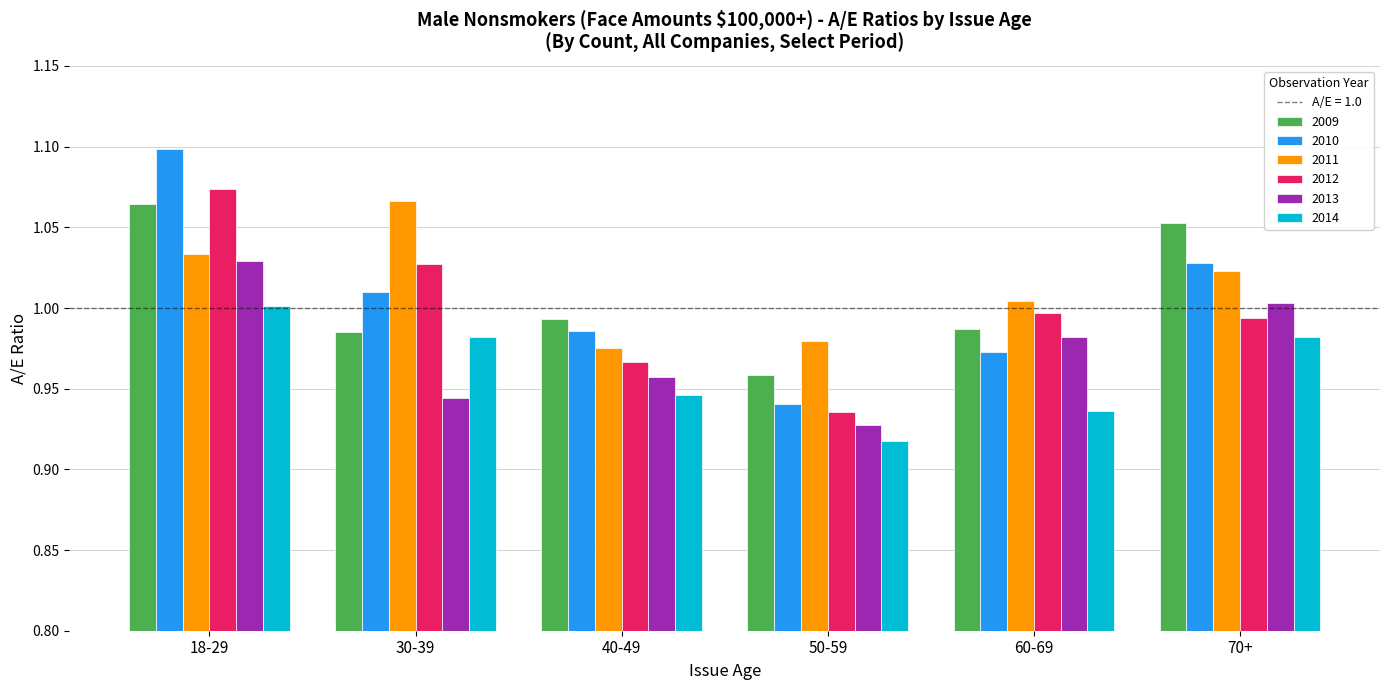

What is the total value across all series at 70+?

6.1